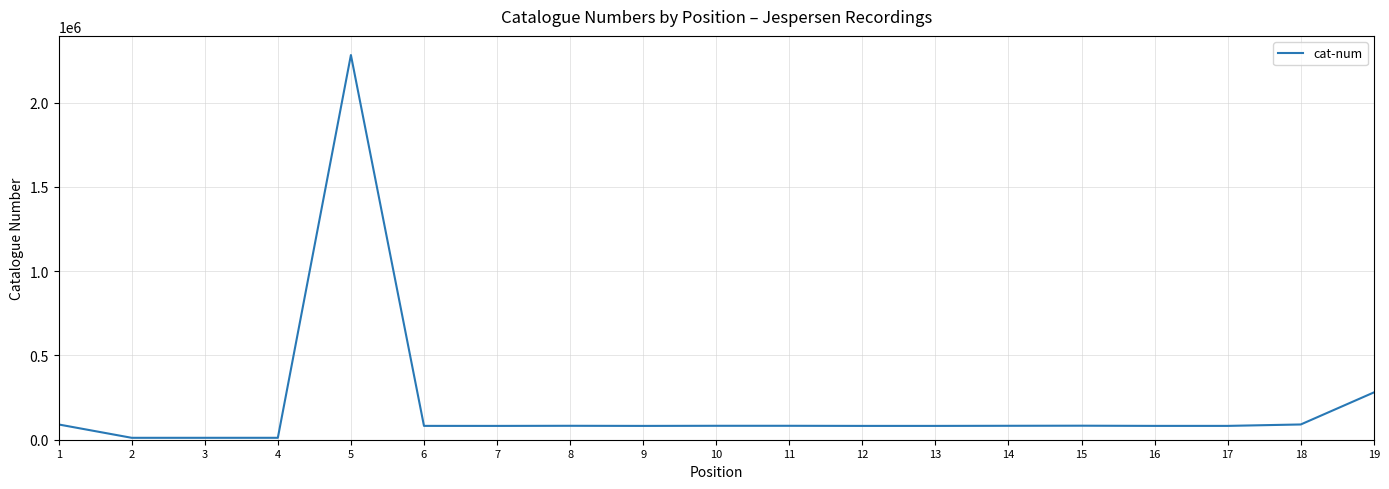

What is the ratio of the value at 1 to the value at 8?

1.1